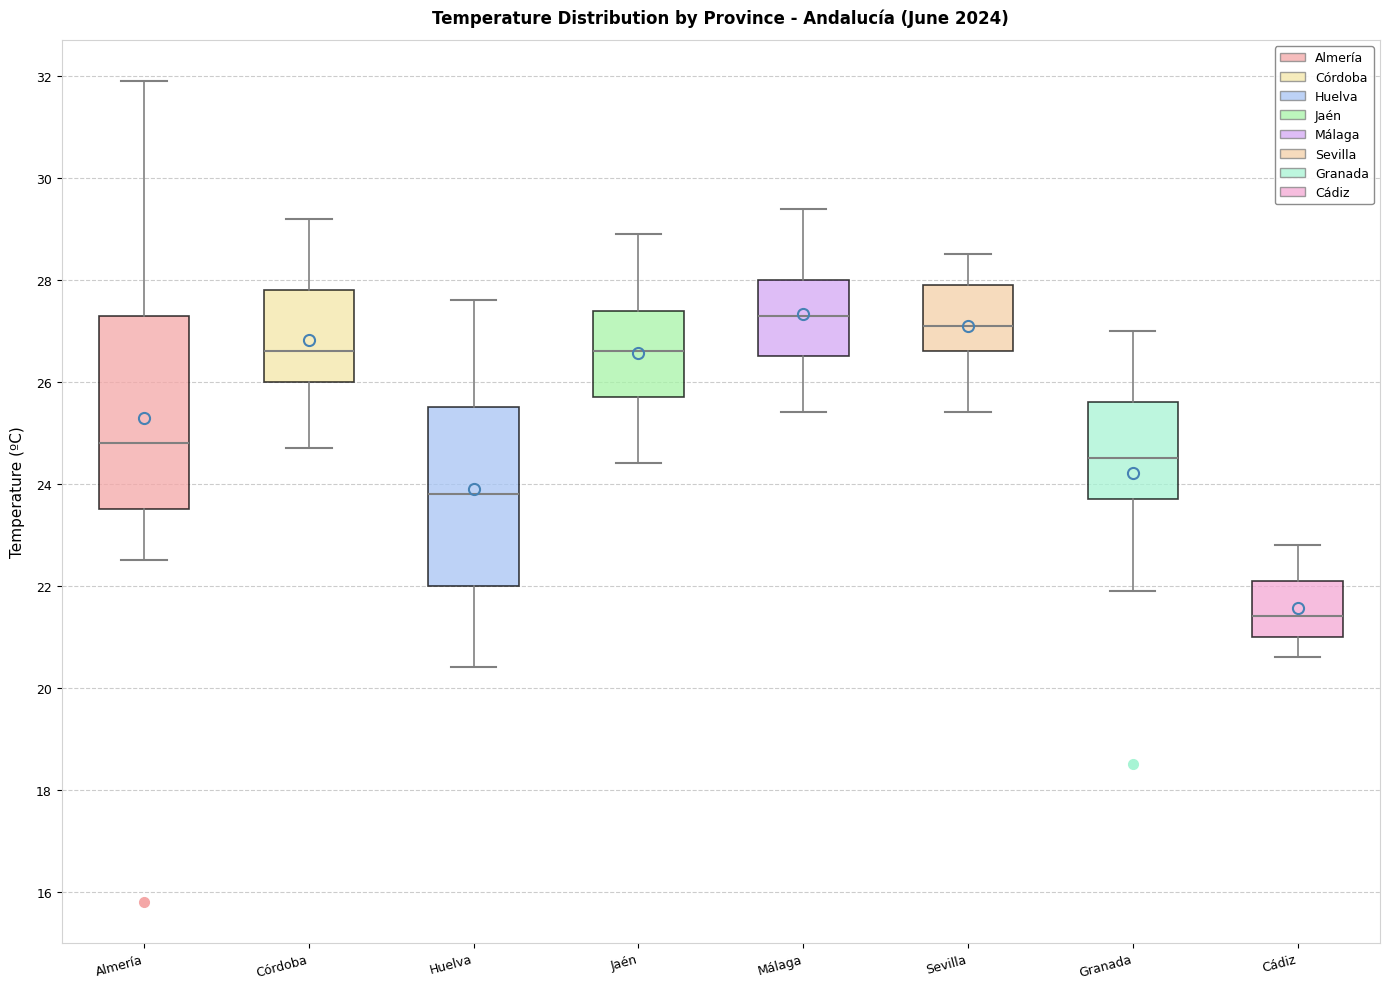

Which box's median line is the lowest?

Cádiz